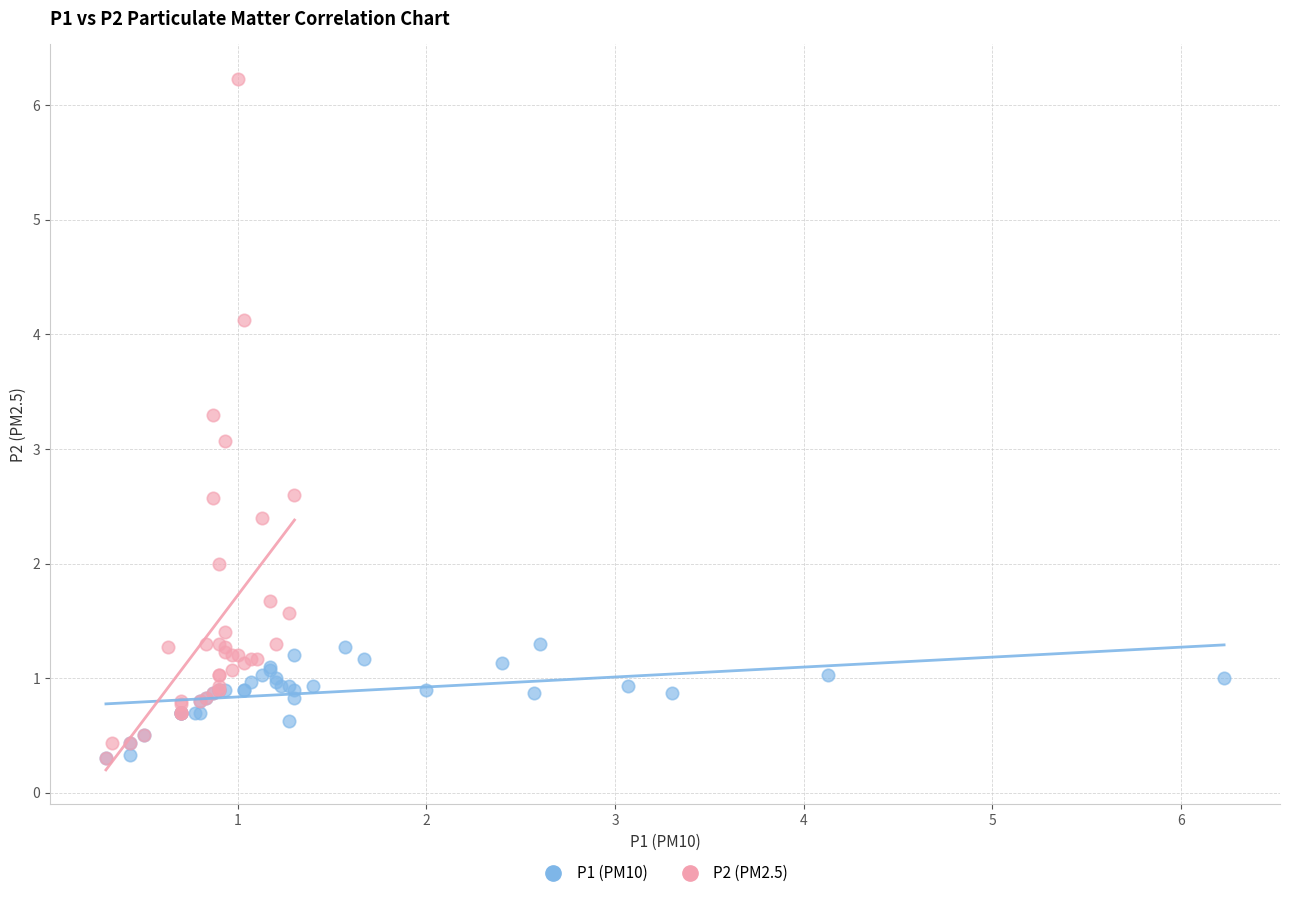

Which series has the widest spread of Y values?

P2 (PM2.5)